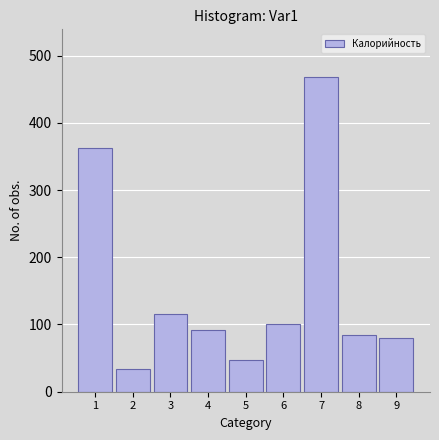

How many categories are shown in the chart?

9